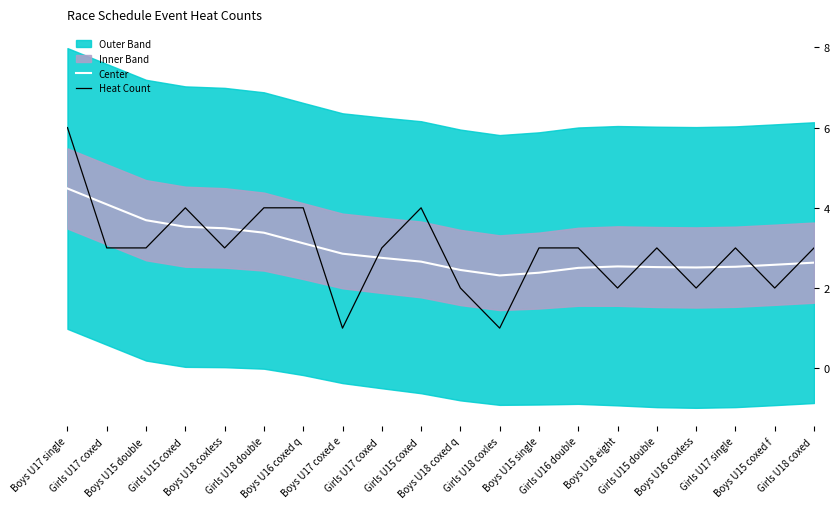

What is the difference between the highest and lowest values at Girls U15 double?

0.5